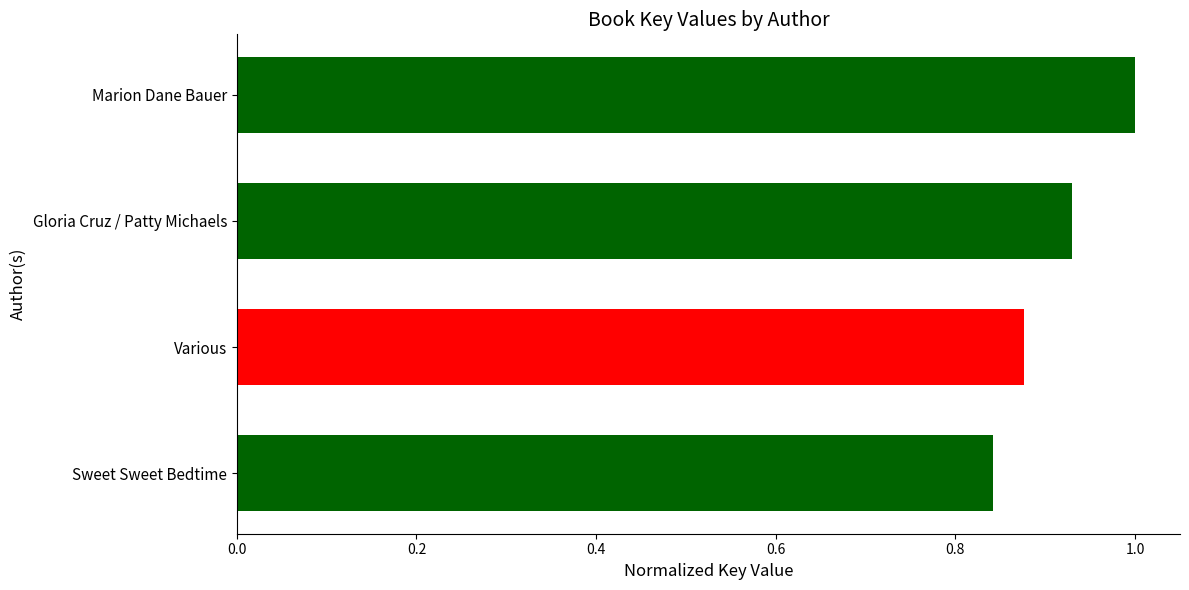

The chart shows a value of 0.3 at Sweet Sweet Bedtime. True or false?

False